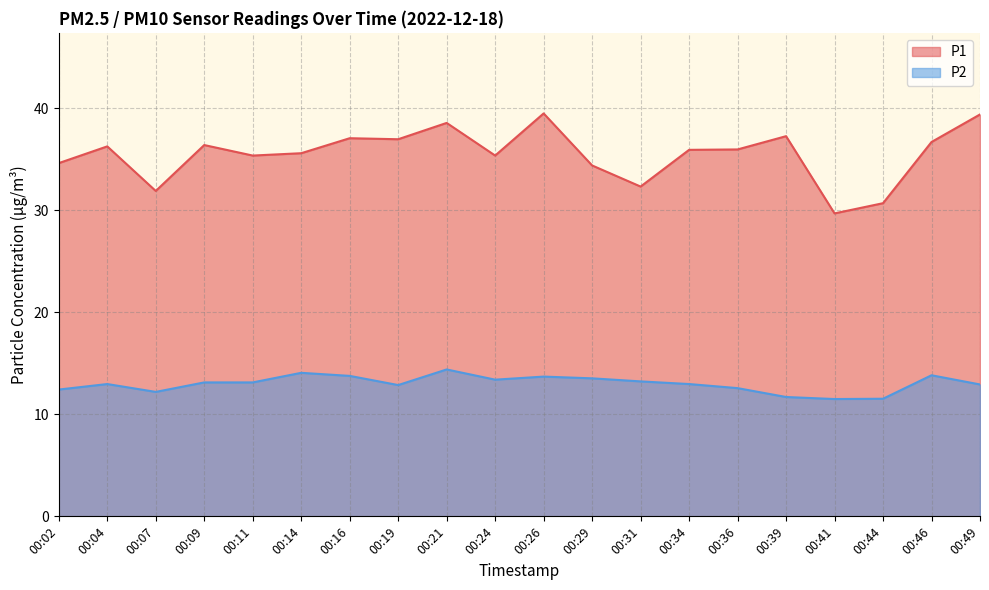

Reading right to left, extract all data points from this chart.

P1: 00:49=39.4	00:46=36.7	00:44=30.7	00:41=29.7	00:39=37.3	00:36=36.0	00:34=35.9	00:31=32.3	00:29=34.4	00:26=39.5	00:24=35.4	00:21=38.6	00:19=37.0	00:16=37.1	00:14=35.6	00:11=35.4	00:09=36.4	00:07=31.9	00:04=36.3	00:02=34.6
P2: 00:49=12.9	00:46=13.8	00:44=11.5	00:41=11.5	00:39=11.7	00:36=12.6	00:34=13.0	00:31=13.2	00:29=13.5	00:26=13.7	00:24=13.4	00:21=14.4	00:19=12.9	00:16=13.8	00:14=14.1	00:11=13.1	00:09=13.1	00:07=12.2	00:04=13.0	00:02=12.4